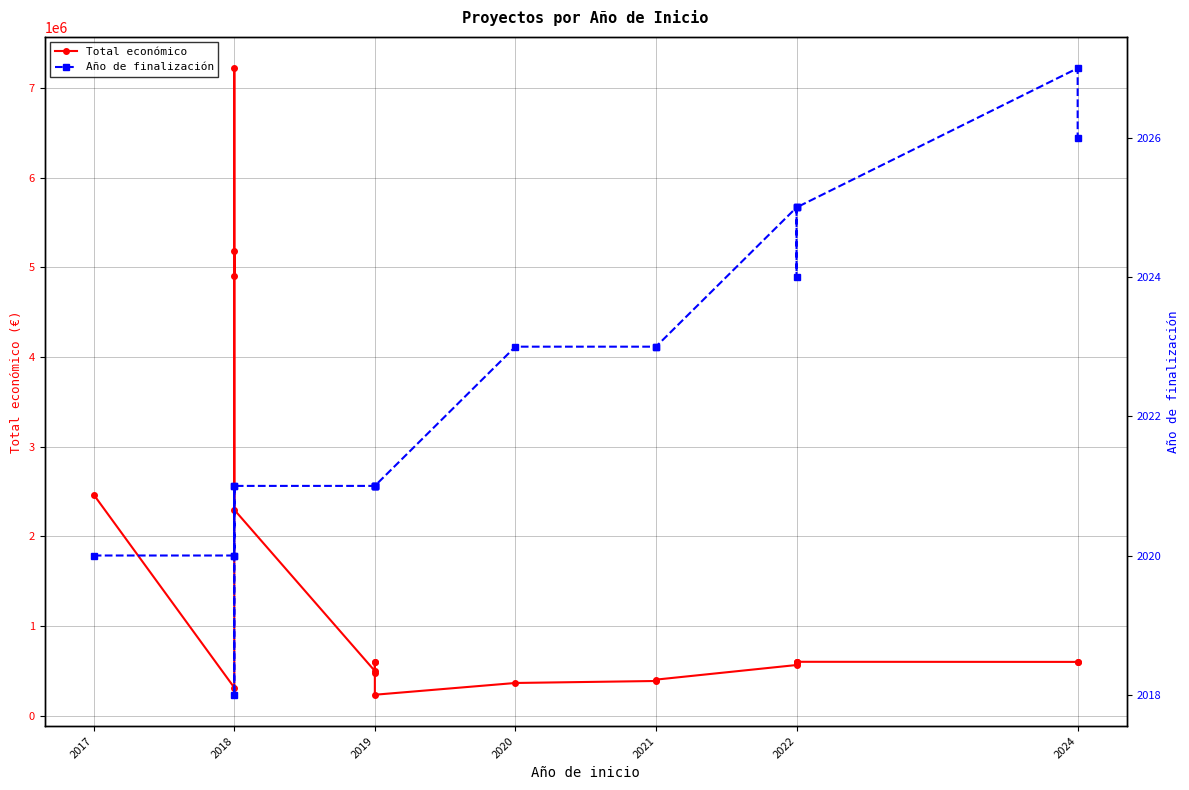

True or false: Total económico and Año de finalización intersect in this chart.

False